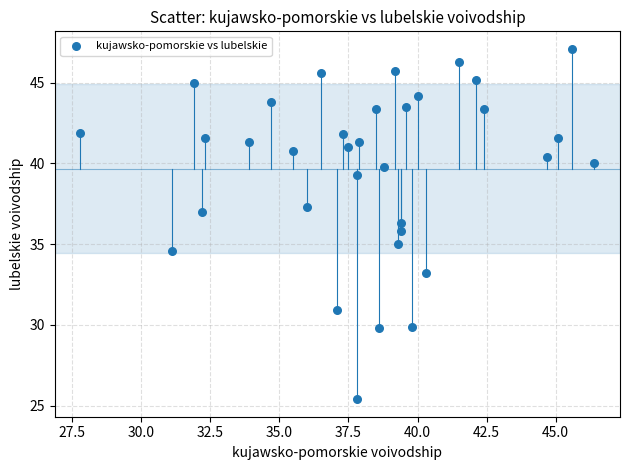

What is the range of Y values (max minus min)?

21.7